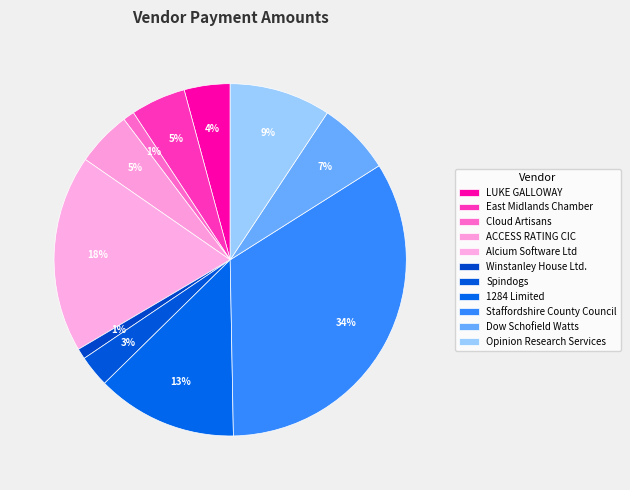

To the nearest percent, what percentage of the pie is 1284 Limited?

13%